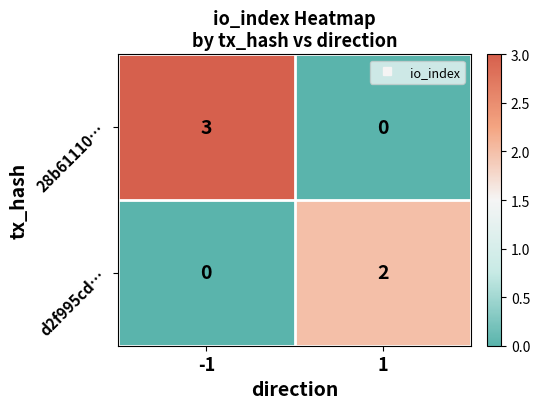

Is it true that 28b61110… equals -1 at 1?

False